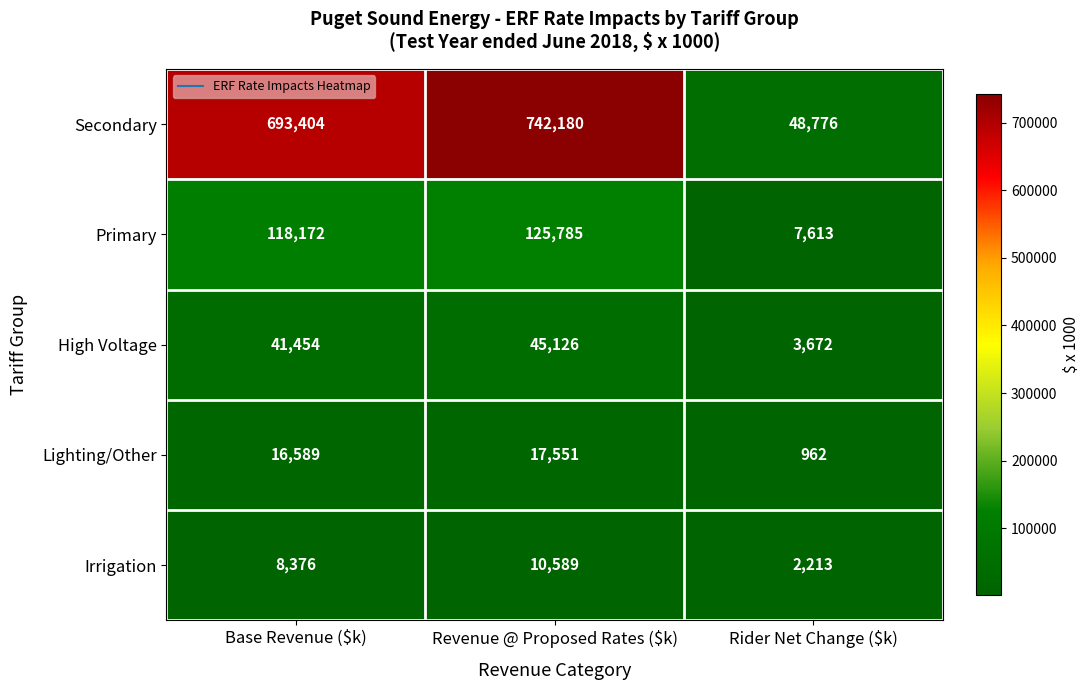

The Lighting/Other series shows 962 at Rider Net Change ($k). True or false?

True